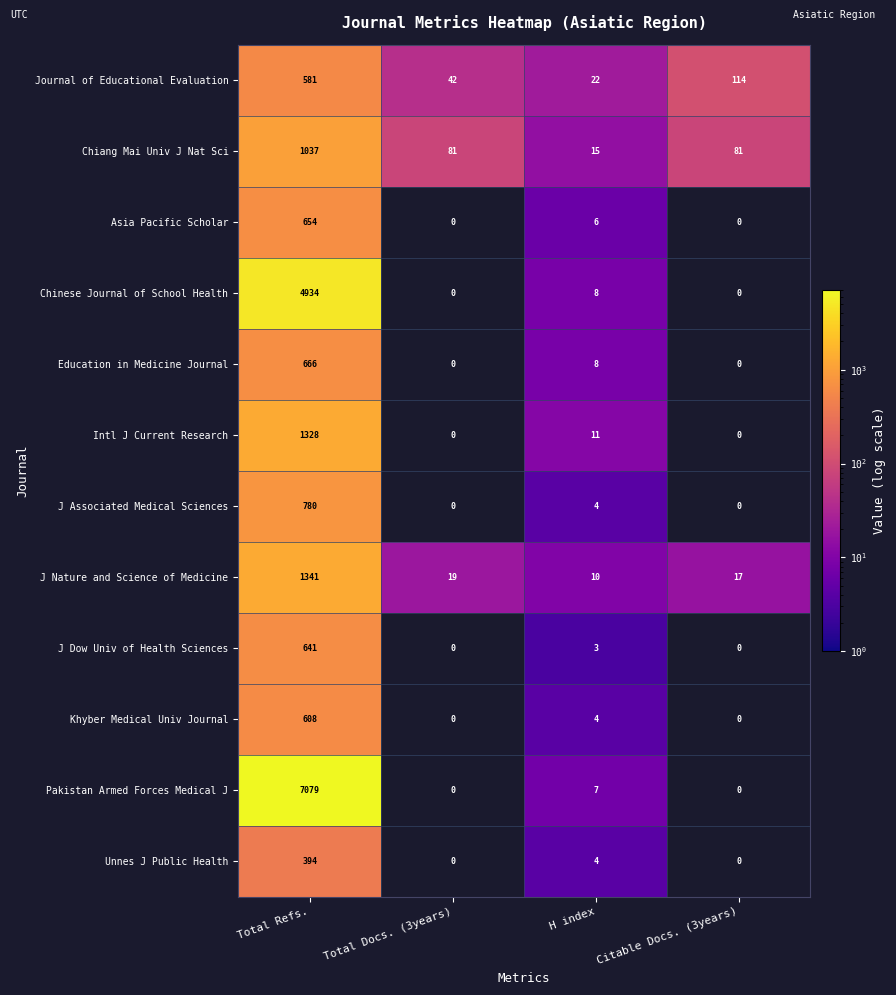

True or false: Unnes J Public Health has a value of -238 at Citable Docs. (3years).

False